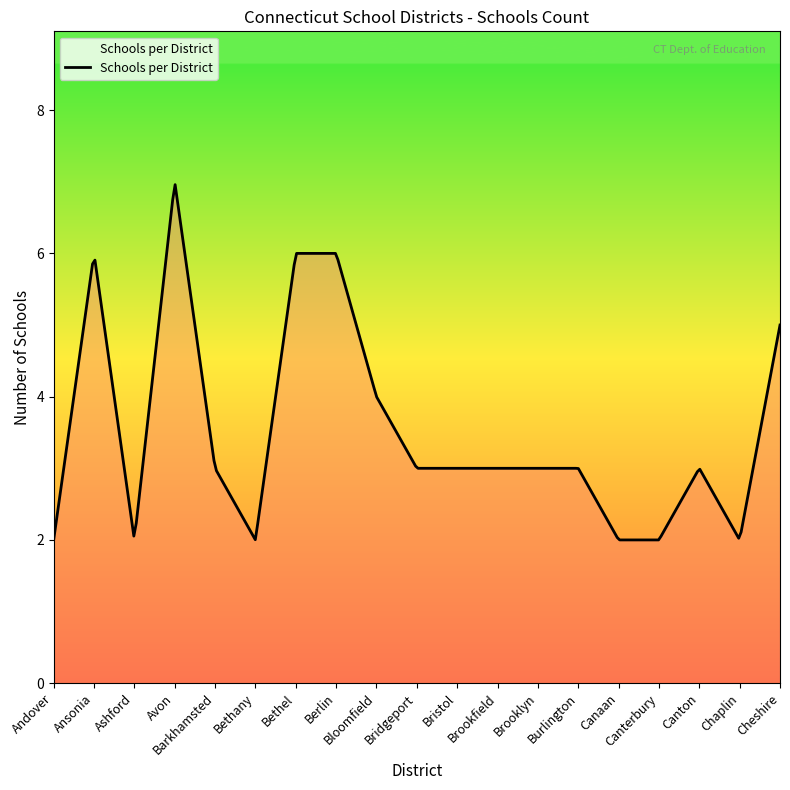

What is the smallest value displayed?

2.0